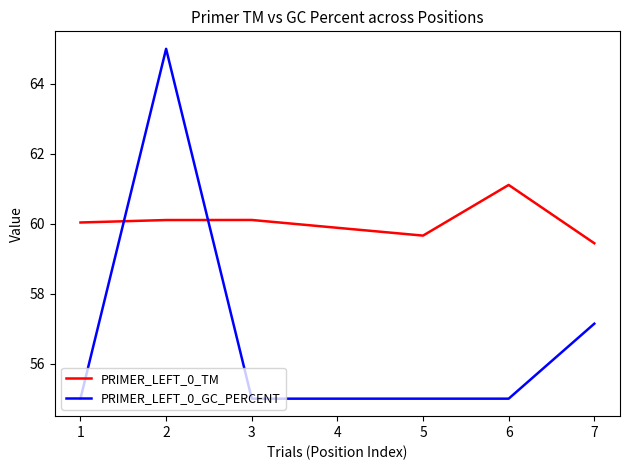

List the series in order of their overall mean, highest first.

PRIMER_LEFT_0_TM, PRIMER_LEFT_0_GC_PERCENT